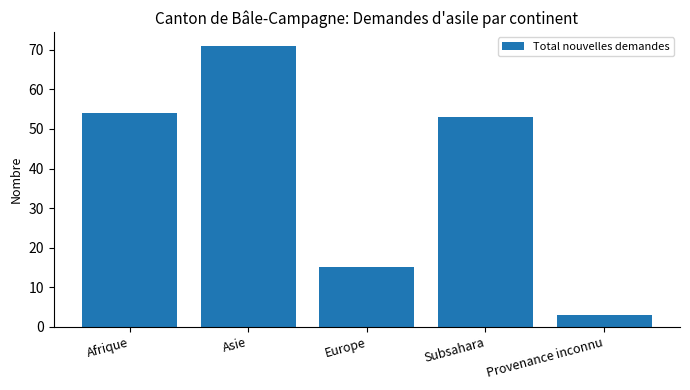

What is the label of the 2nd bar from the left?

Asie